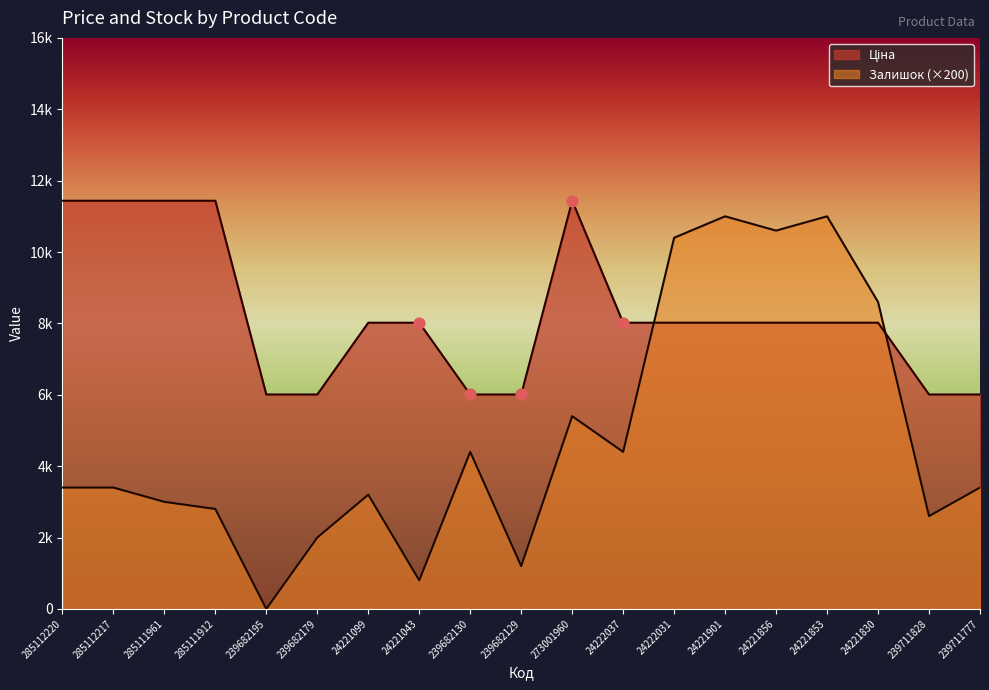

Which series has the largest total across all categories?

Ціна